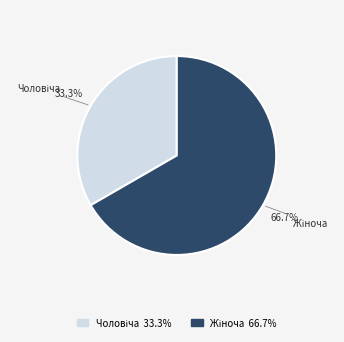

Does any single category account for the majority?

Yes